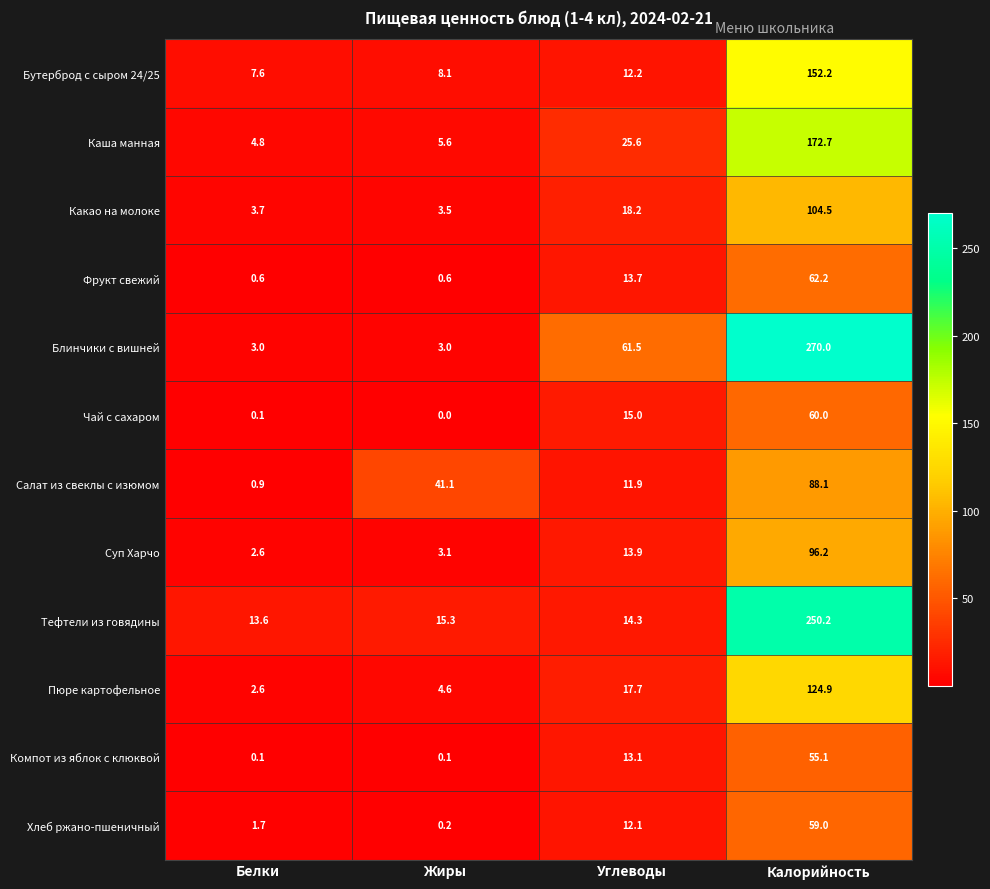

What is the sum of all Компот из яблок с клюквой values?

68.4